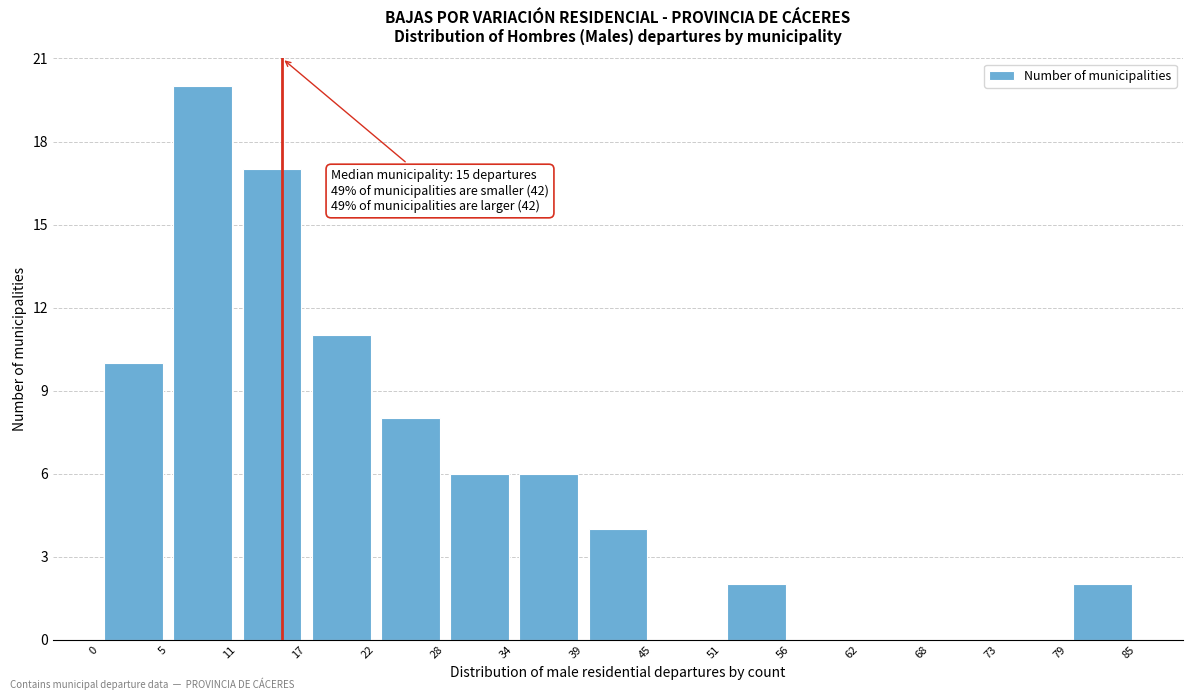

Which range on the x-axis has the tallest bar?

5 to 11